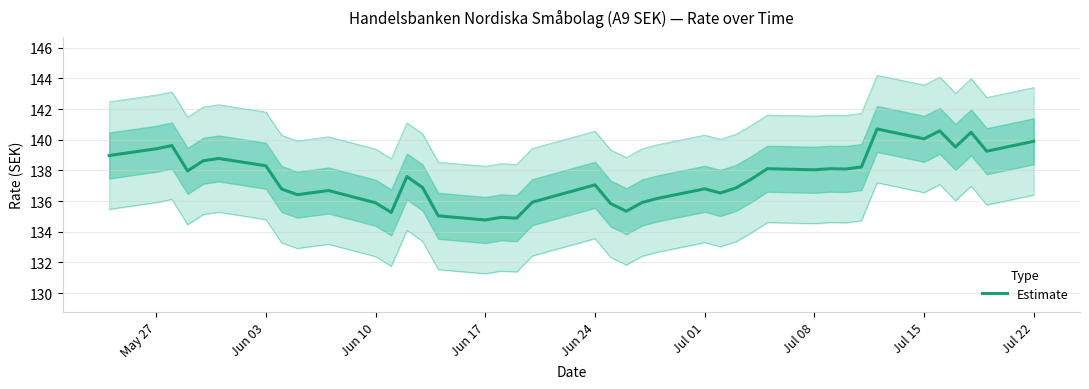

What is the greatest value displayed?

140.7